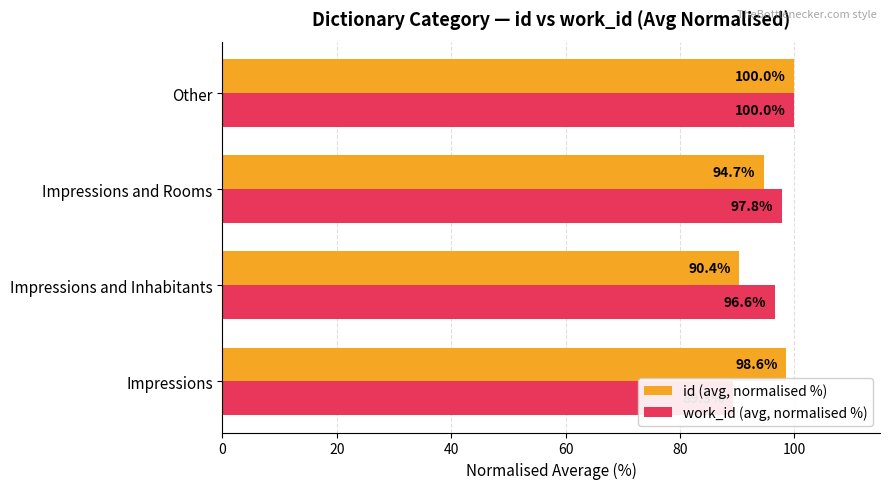

What is the value of the id (avg, normalised %) bar at the 3rd from the left?

94.7